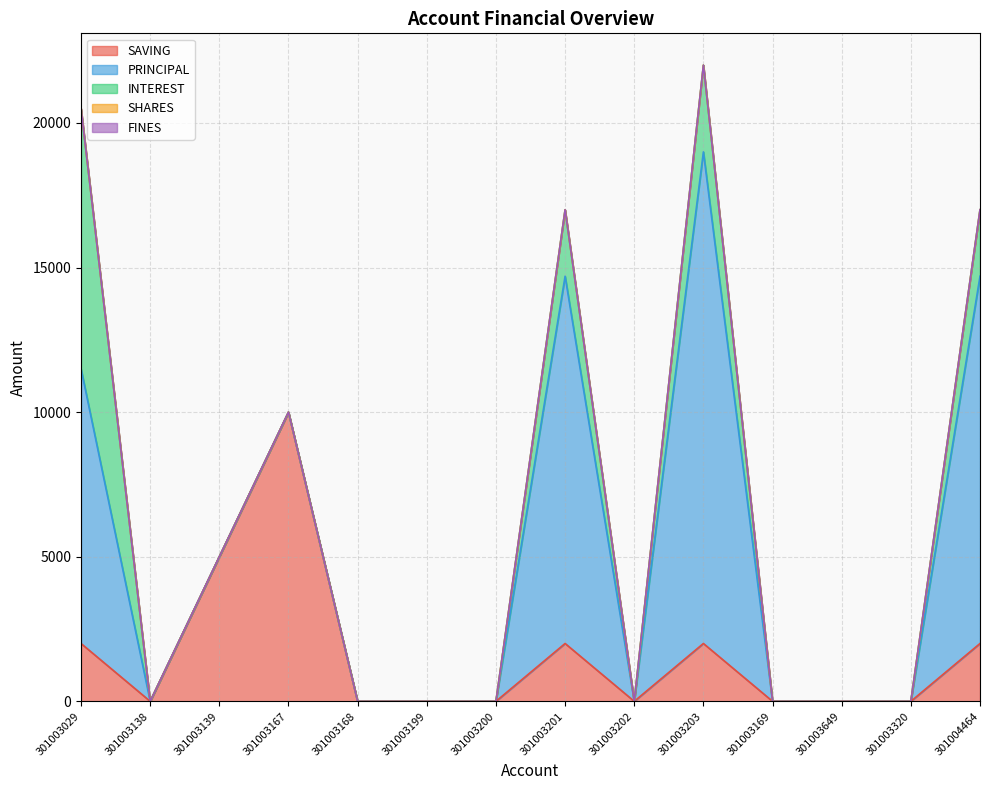

The SAVING series shows -5572 at 301003202. True or false?

False